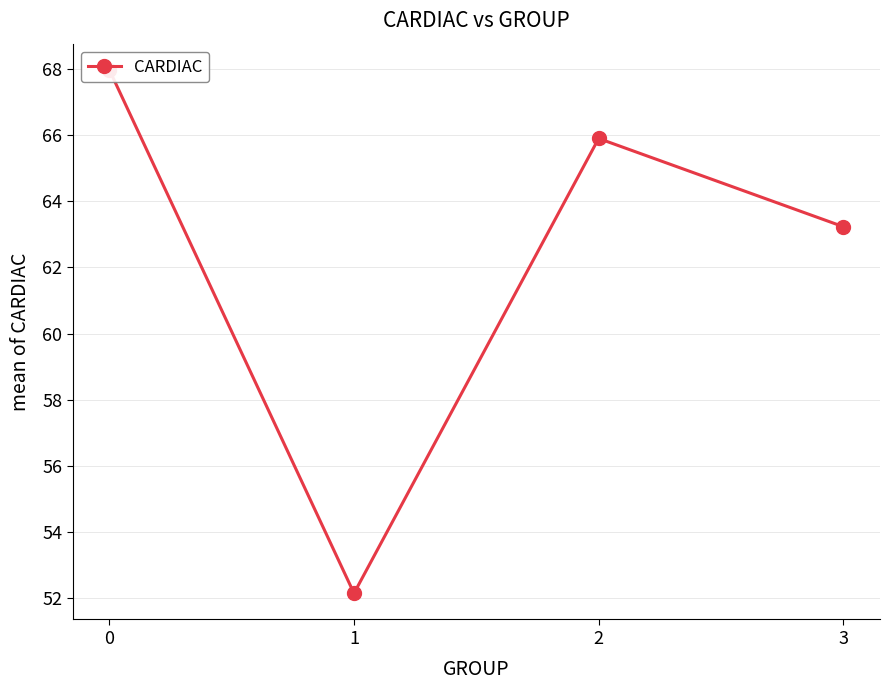

At which label is the value closest to 60?

3